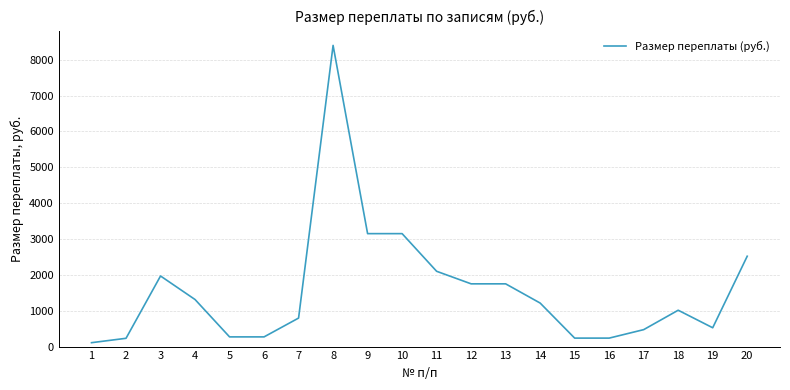

Is it true that the value at 15 is 236.2?

True